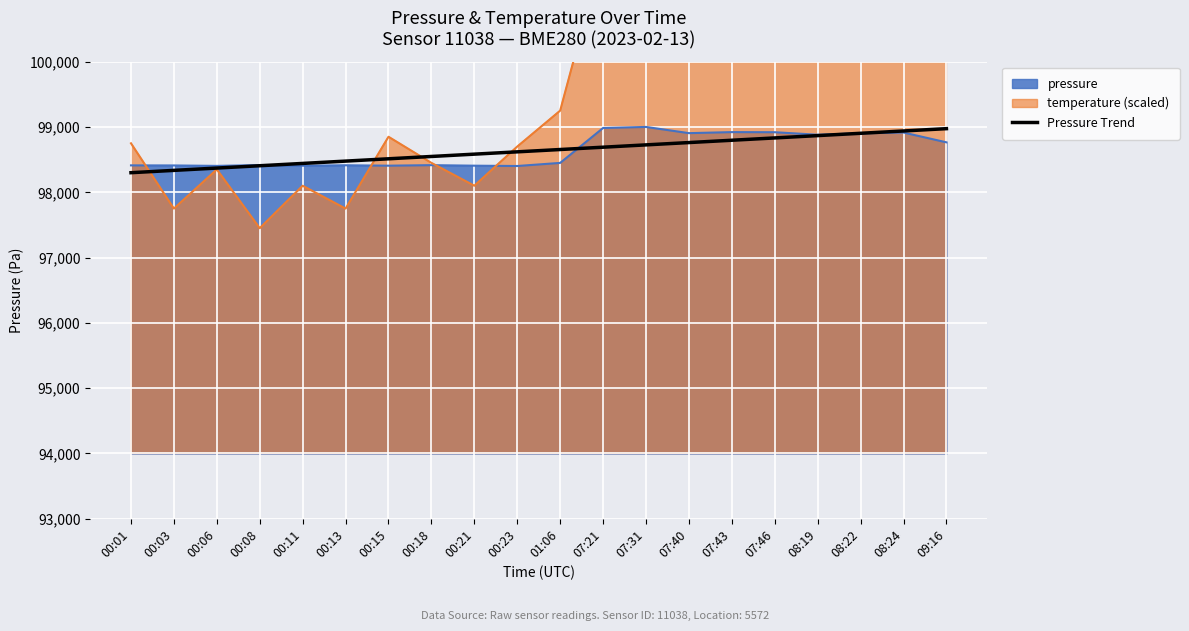

What is the sum of the values at 08:24 and 00:21?

197522.6